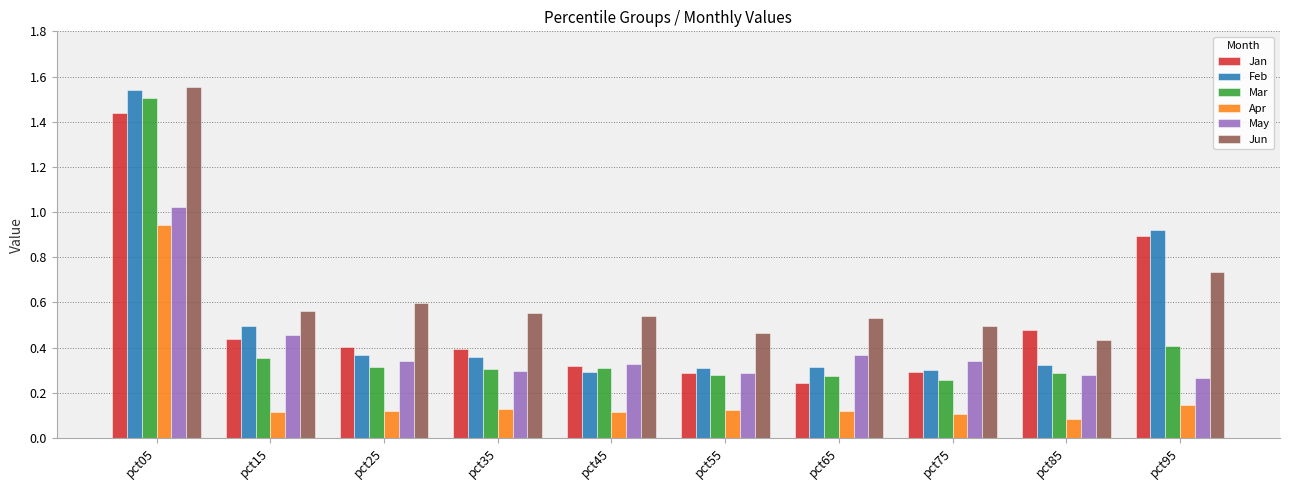

Which label corresponds to the largest value in the chart?

pct05